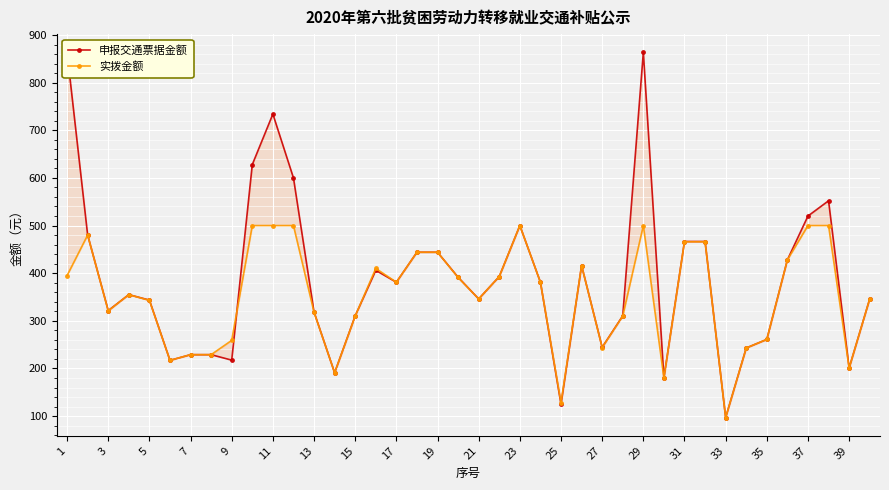

What is the difference between the maximum and second lowest values in the 实拨金额 series?

372.0